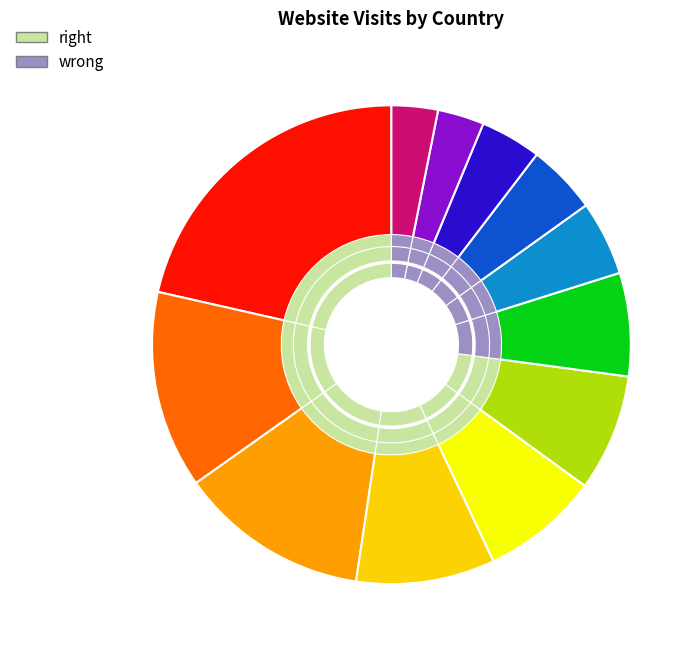

What is the ratio of the value at Spain to the value at South Korea?

1.6